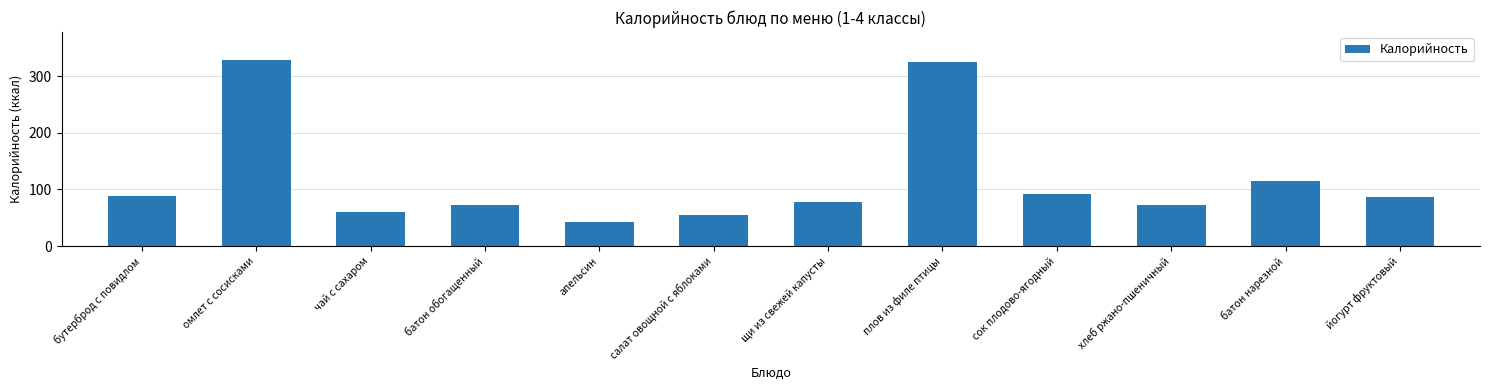

What is the change in value from батон обогащенный to сок плодово-ягодный?

+20